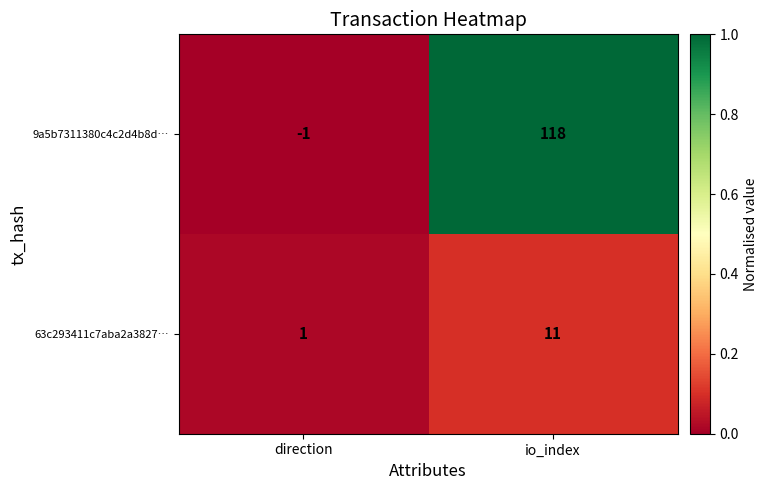

Reading left to right, list all the values displayed in this chart.

9a5b7311380c4c2d4b8d…: direction=-1	io_index=118
63c293411c7aba2a3827…: direction=1	io_index=11